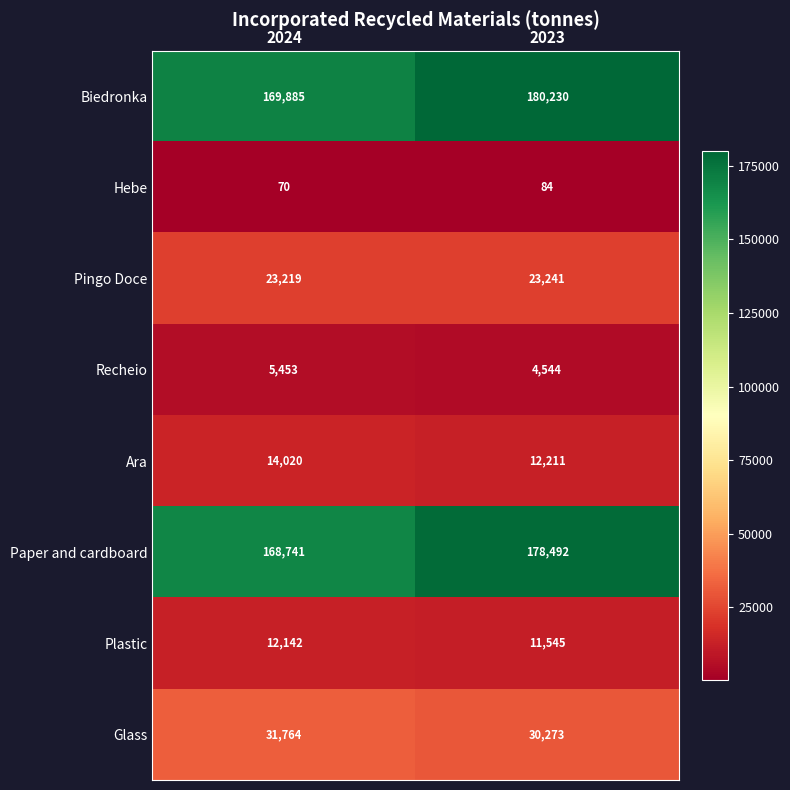

What is the sum of all Plastic values?

23687